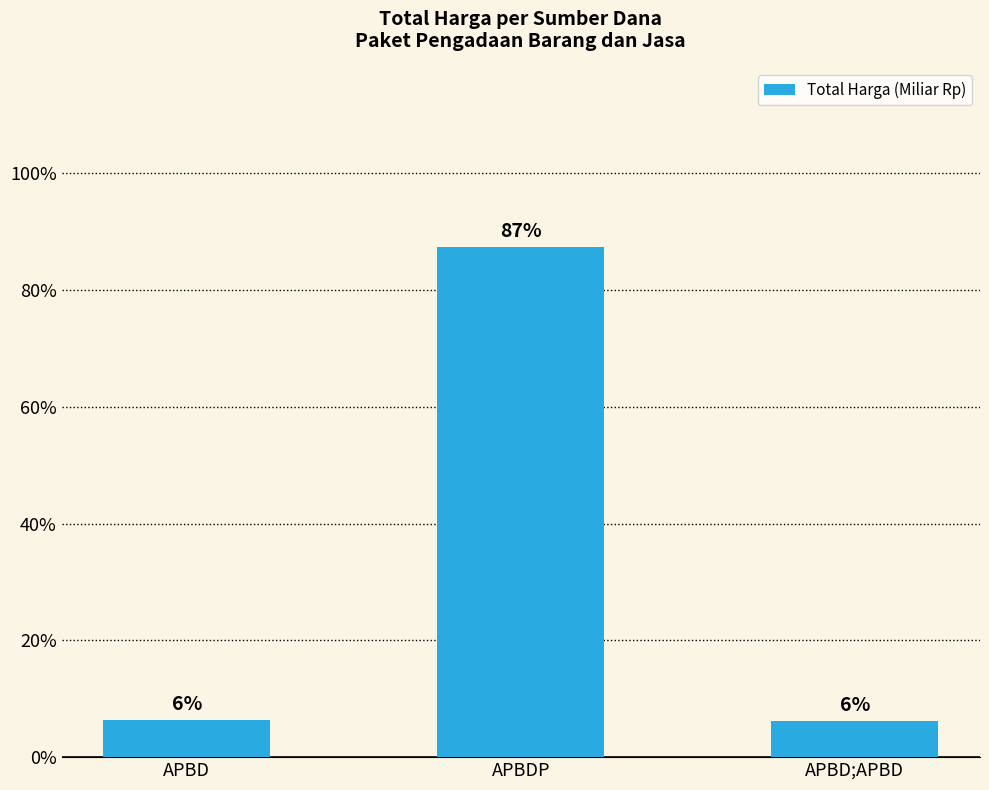

List the labels in order of value, smallest first.

APBD;APBD, APBD, APBDP